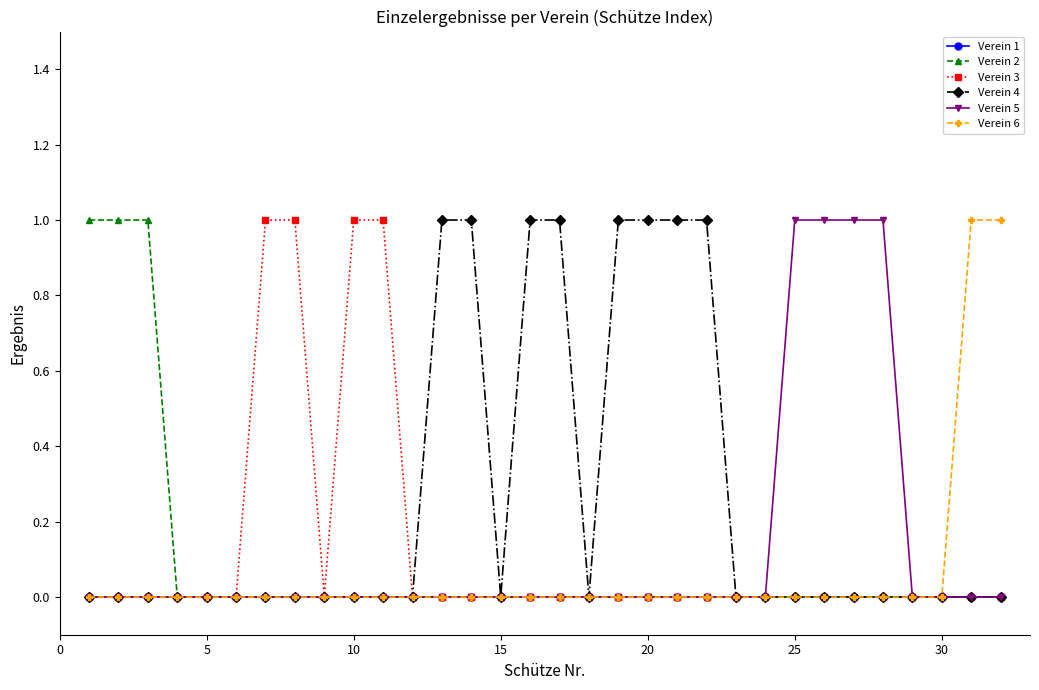

Which series has the largest total across all categories?

Verein 4